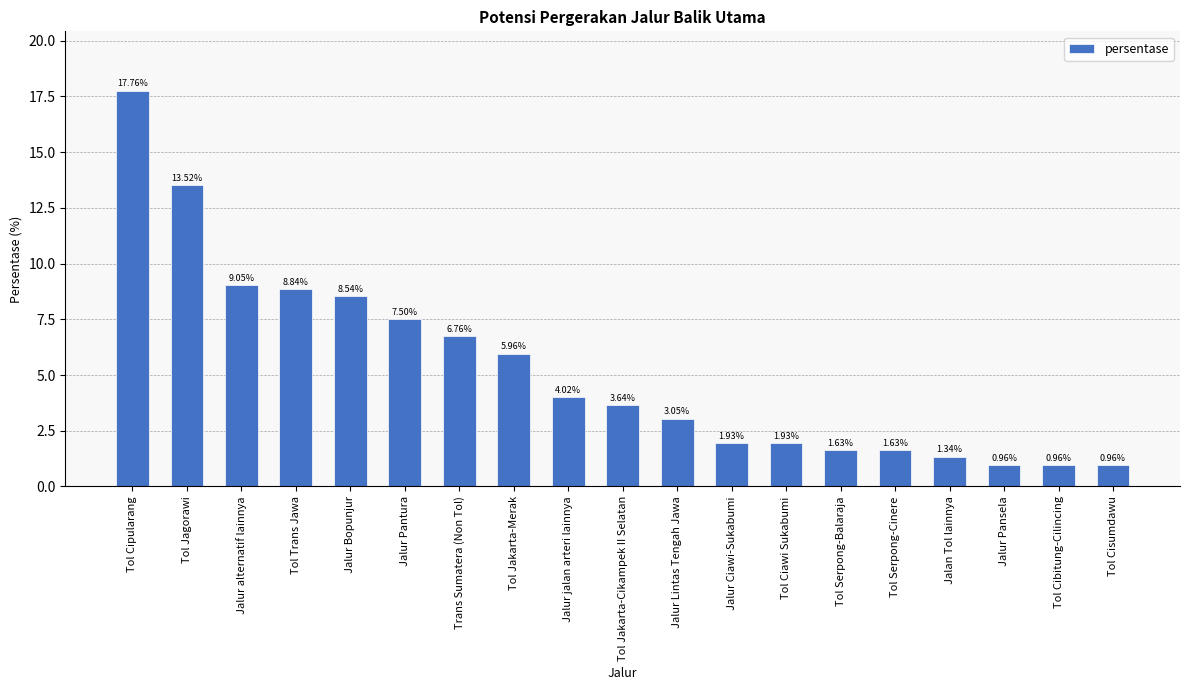

What is the change in value from Tol Cipularang to Jalur Lintas Tengah Jawa?

-14.7